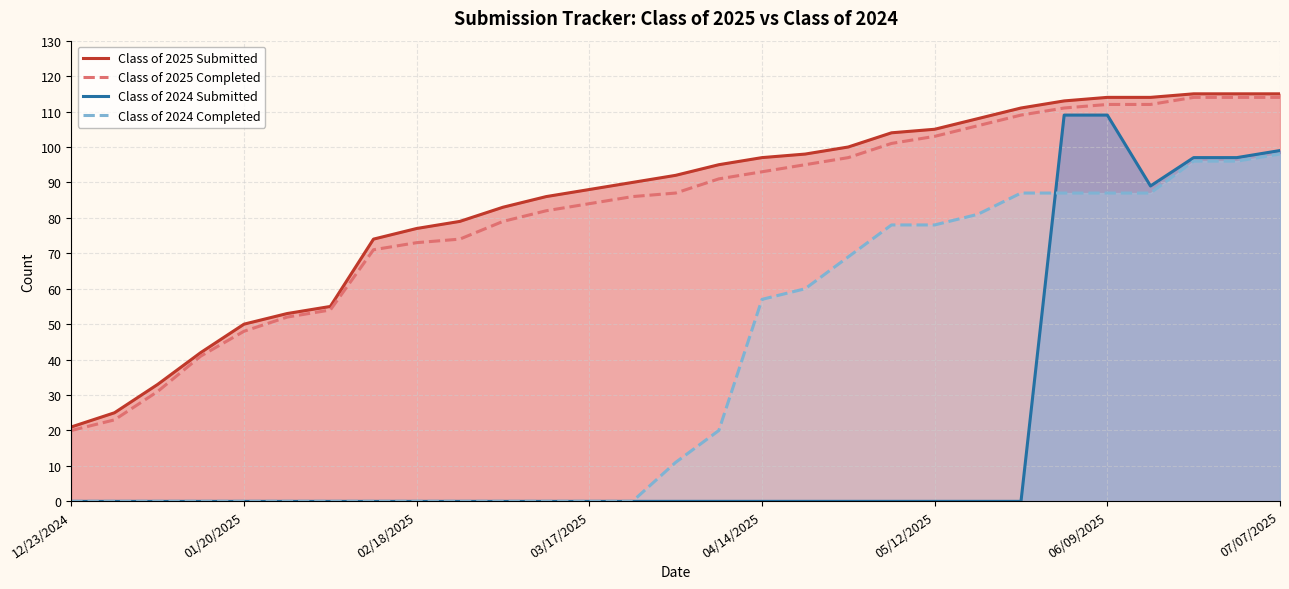

Reading left to right, list all the values displayed in this chart.

Class of 2025 Submitted: 21	25	33	42	50	53	55	74	77	79	83	86	88	90	92	95	97	98	100	104	105	108	111	113	114	114	115	115	115
Class of 2025 Completed: 20	23	31	41	48	52	54	71	73	74	79	82	84	86	87	91	93	95	97	101	103	106	109	111	112	112	114	114	114
Class of 2024 Submitted: 0	0	0	0	0	0	0	0	0	0	0	0	0	0	0	0	0	0	0	0	0	0	0	109	109	89	97	97	99
Class of 2024 Completed: 0	0	0	0	0	0	0	0	0	0	0	0	0	0	11	20	57	60	69	78	78	81	87	87	87	87	96	96	98